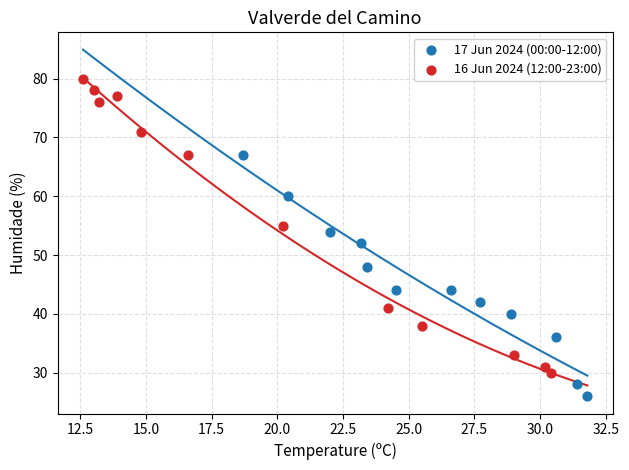

Which series contains the lowest Y value?

17 Jun 2024 (00:00-12:00)